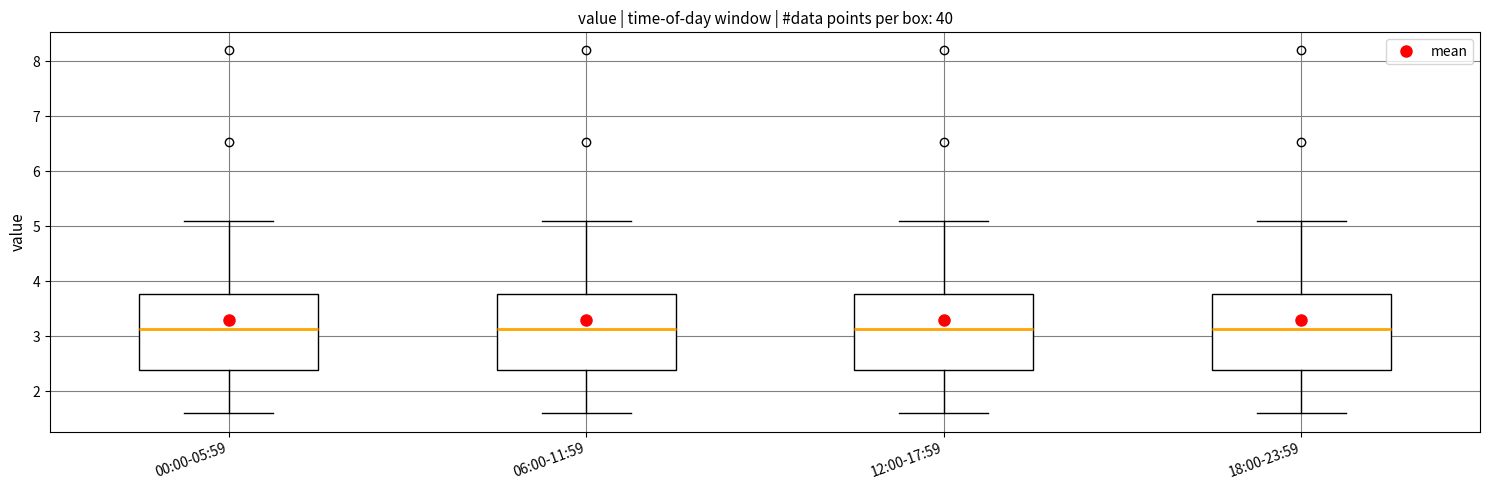

Reading left to right, transcribe this box plot: for each box, give where its median line is, the range the box spans, and where its two whiskers end, as read against the y-axis. The values are not printed on the chart, so give them approximately, as read against the axis.

00:00-05:59: median 3.1, box 2.4 to 3.8, whiskers 1.6 to 5.1
06:00-11:59: median 3.1, box 2.4 to 3.8, whiskers 1.6 to 5.1
12:00-17:59: median 3.1, box 2.4 to 3.8, whiskers 1.6 to 5.1
18:00-23:59: median 3.1, box 2.4 to 3.8, whiskers 1.6 to 5.1